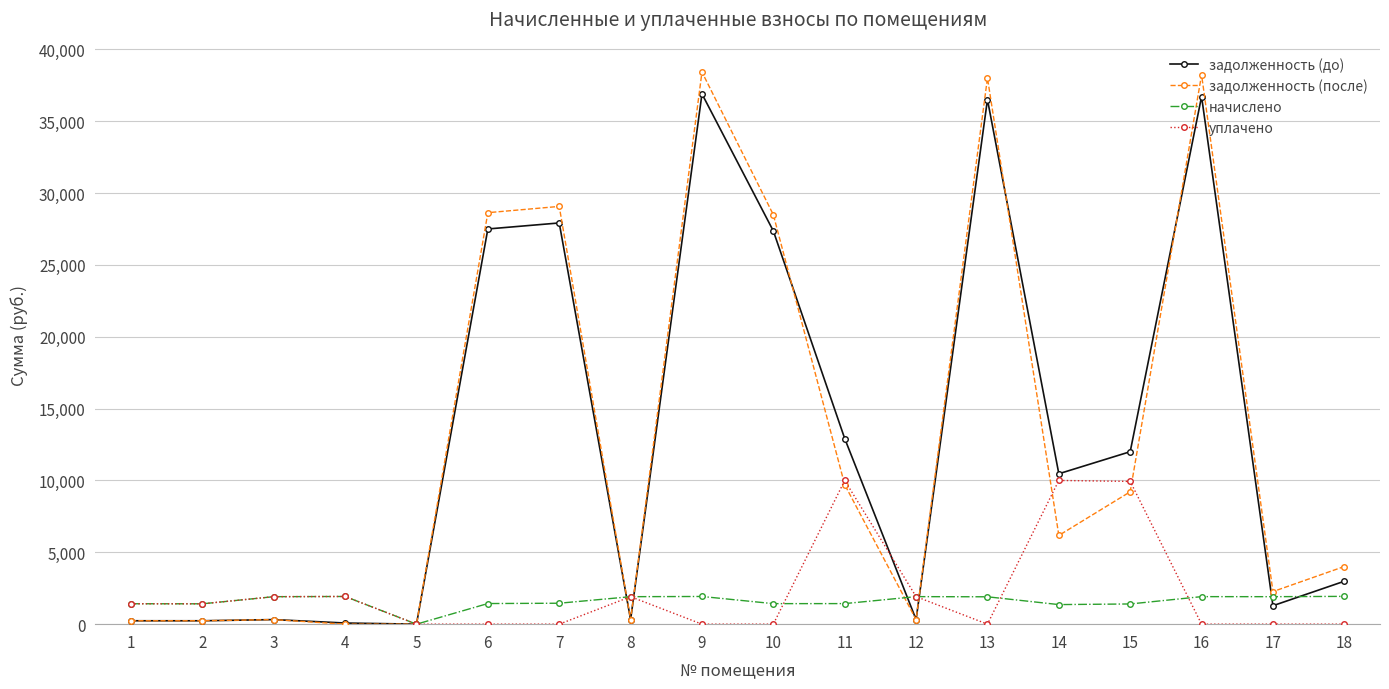

True or false: задолженность (после) and начислено cross at least once.

True